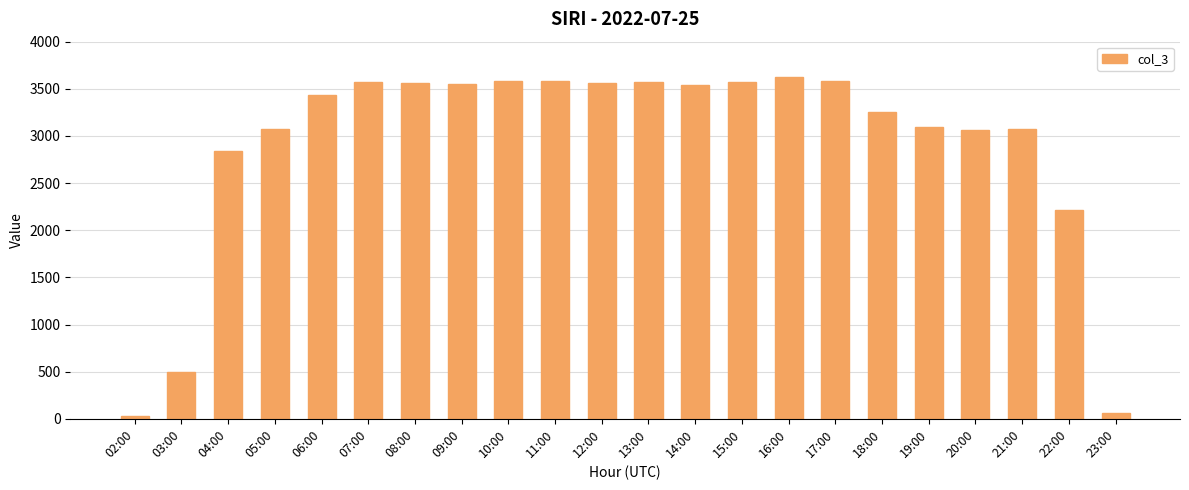

What is the change in value from 06:00 to 21:00?

-364